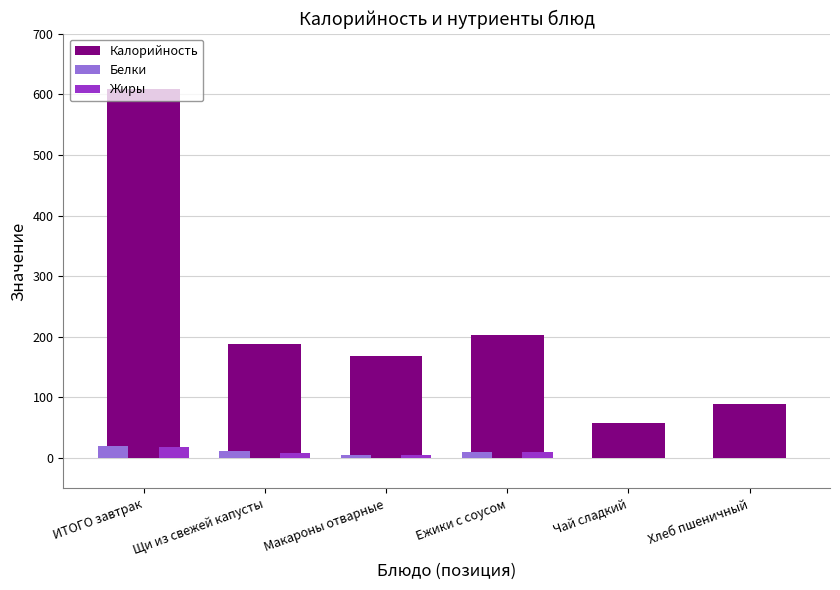

How many groups of bars are there?

6